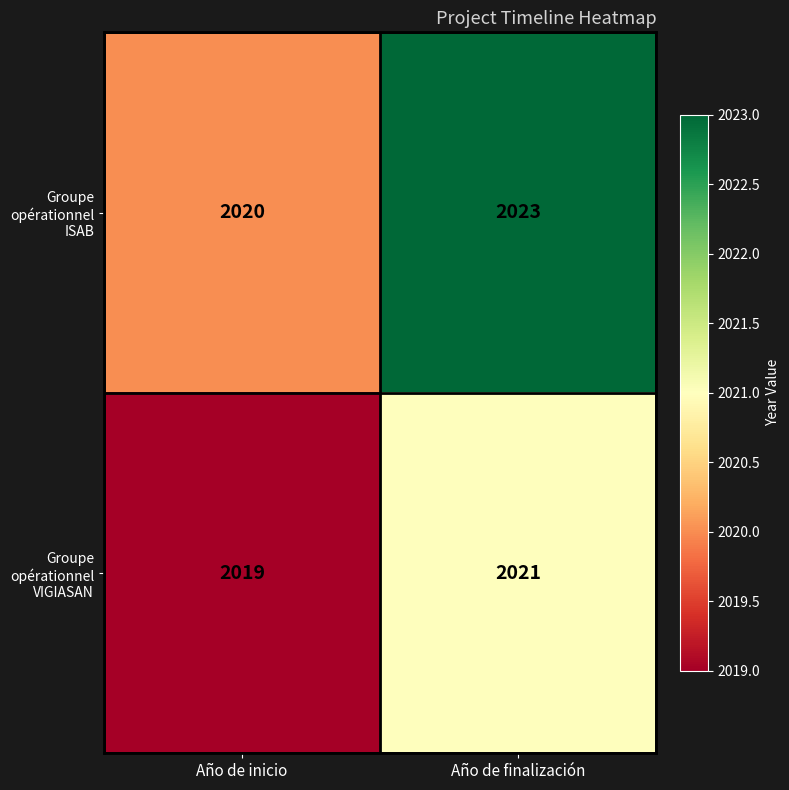

Reading right to left, transcribe all the data shown in this chart.

Groupe opérationnel ISAB: Año de finalización=2023	Año de inicio=2020
Groupe opérationnel VIGIASAN: Año de finalización=2021	Año de inicio=2019